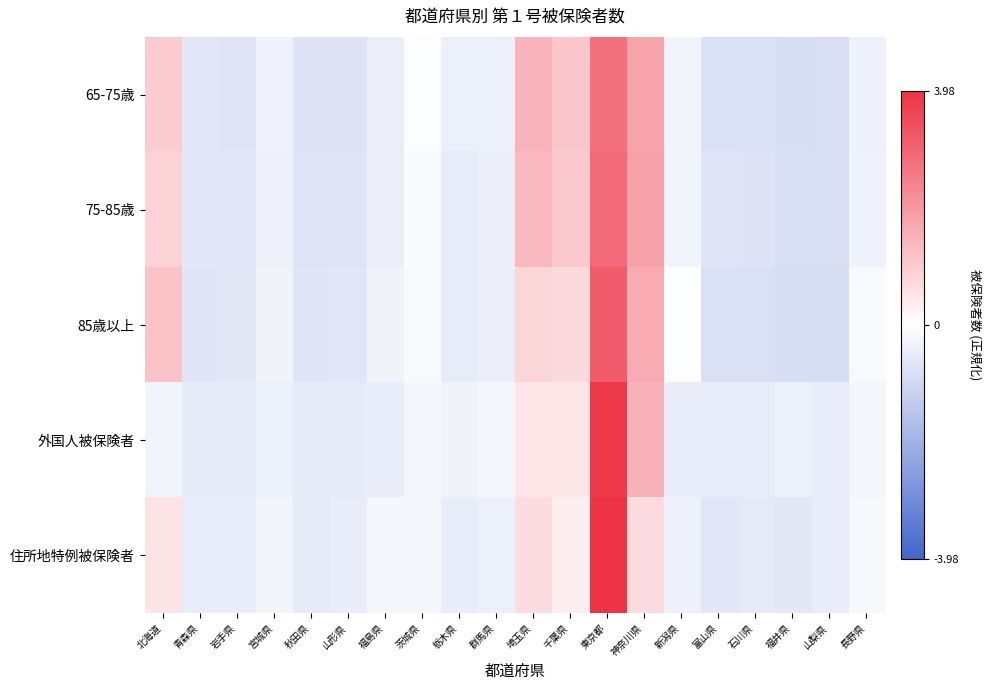

Reading left to right, list all the values displayed in this chart.

65-75歳: 北海道=1.0	青森県=-0.6	岩手県=-0.7	宮城県=-0.3	秋田県=-0.7	山形県=-0.7	福島県=-0.4	茨城県=-0.0	栃木県=-0.4	群馬県=-0.4	埼玉県=1.4	千葉県=1.1	東京都=2.7	神奈川県=1.8	新潟県=-0.3	富山県=-0.7	石川県=-0.7	福井県=-0.9	山梨県=-0.8	長野県=-0.4
75-85歳: 北海道=0.9	青森県=-0.6	岩手県=-0.6	宮城県=-0.4	秋田県=-0.7	山形県=-0.7	福島県=-0.4	茨城県=-0.1	栃木県=-0.5	群馬県=-0.4	埼玉県=1.3	千葉県=1.0	東京都=2.9	神奈川県=1.8	新潟県=-0.3	富山県=-0.7	石川県=-0.7	福井県=-0.8	山梨県=-0.8	長野県=-0.3
85歳以上: 北海道=1.2	青森県=-0.6	岩手県=-0.6	宮城県=-0.3	秋田県=-0.6	山形県=-0.6	福島県=-0.3	茨城県=-0.2	栃木県=-0.5	群馬県=-0.4	埼玉県=0.8	千葉県=0.7	東京都=3.2	神奈川県=1.6	新潟県=-0.0	富山県=-0.8	石川県=-0.8	福井県=-0.9	山梨県=-0.8	長野県=-0.1
外国人被保険者: 北海道=-0.3	青森県=-0.5	岩手県=-0.5	宮城県=-0.4	秋田県=-0.5	山形県=-0.5	福島県=-0.5	茨城県=-0.2	栃木県=-0.3	群馬県=-0.2	埼玉県=0.5	千葉県=0.5	東京都=3.8	神奈川県=1.5	新潟県=-0.4	富山県=-0.5	石川県=-0.4	福井県=-0.4	山梨県=-0.4	長野県=-0.2
住所地特例被保険者: 北海道=0.6	青森県=-0.5	岩手県=-0.5	宮城県=-0.3	秋田県=-0.6	山形県=-0.5	福島県=-0.2	茨城県=-0.2	栃木県=-0.4	群馬県=-0.4	埼玉県=0.7	千葉県=0.3	東京都=4.0	神奈川県=0.7	新潟県=-0.4	富山県=-0.6	石川県=-0.5	福井県=-0.6	山梨県=-0.5	長野県=-0.2